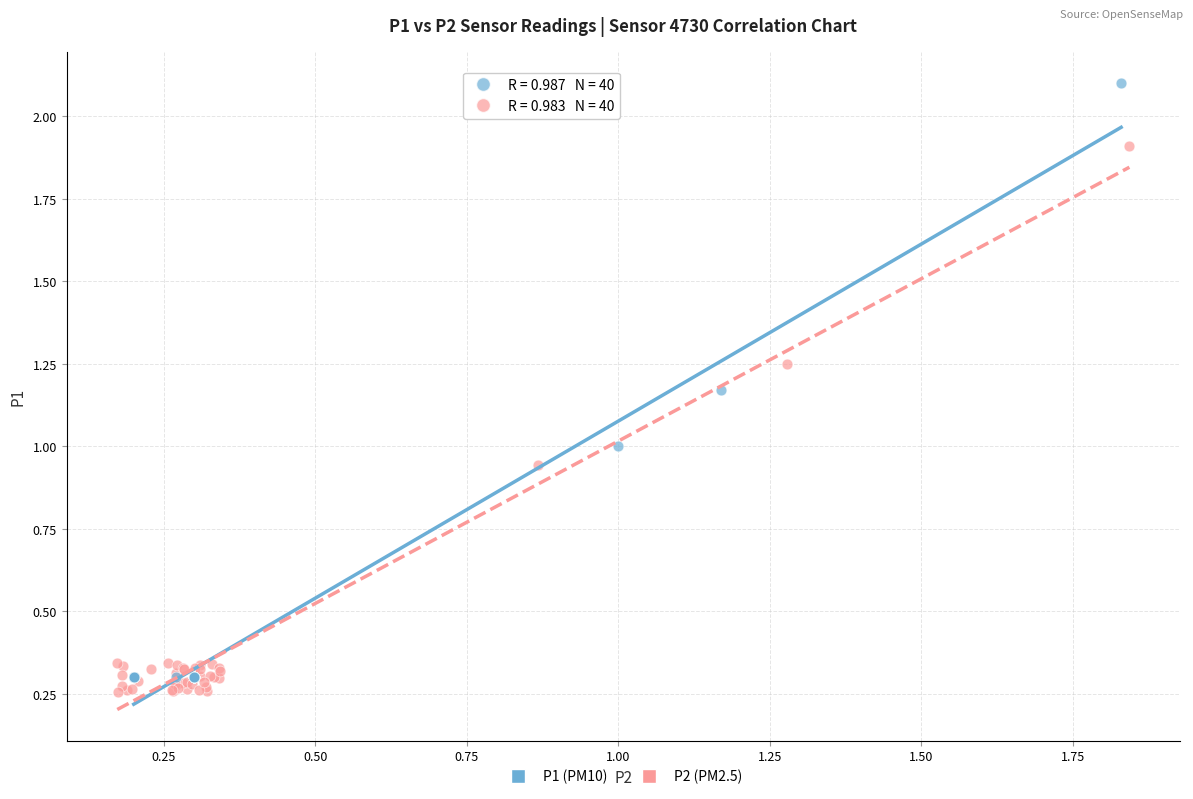

Which series contains the lowest Y value?

P2 (PM2.5)